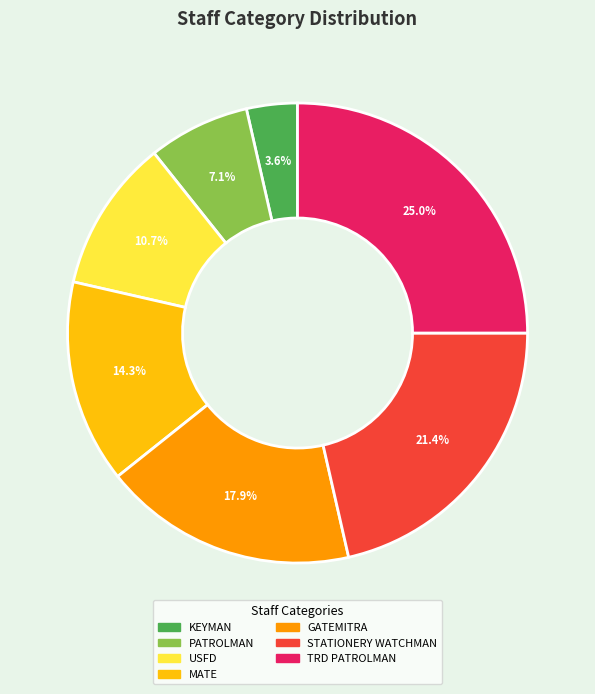

Is there a majority slice in this chart?

No